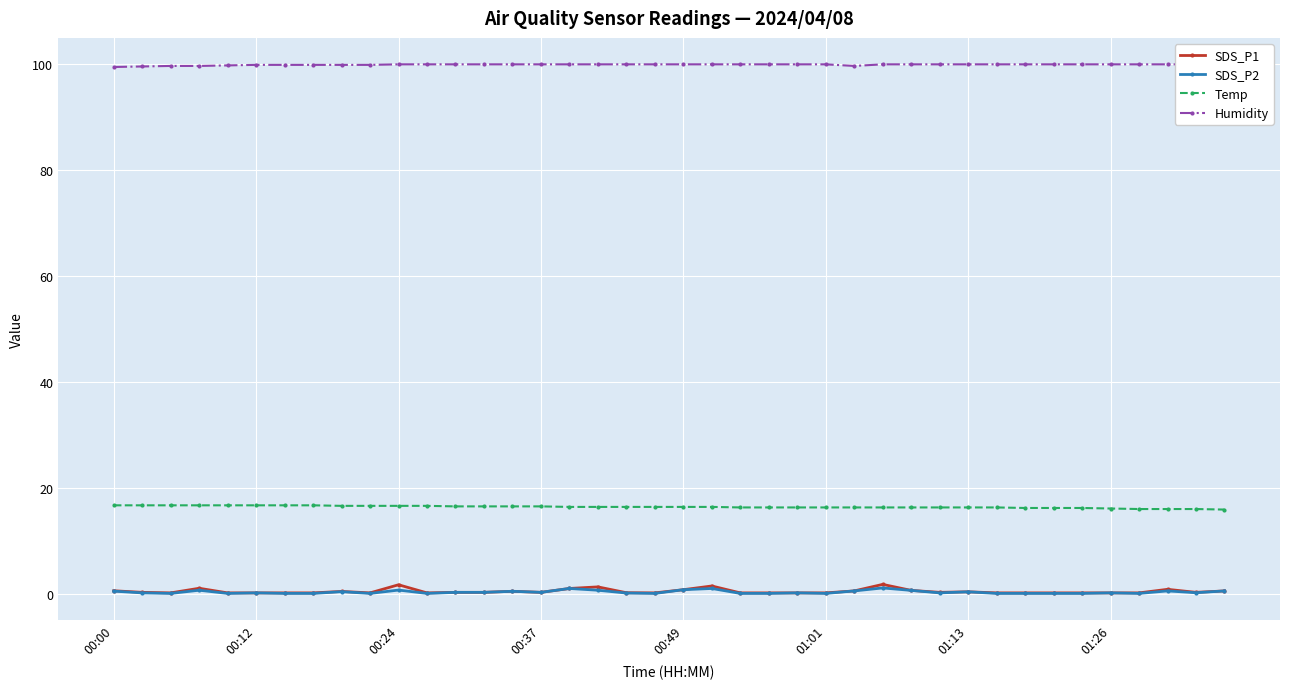

The value of Temp at 21 is 28.9. True or false?

False